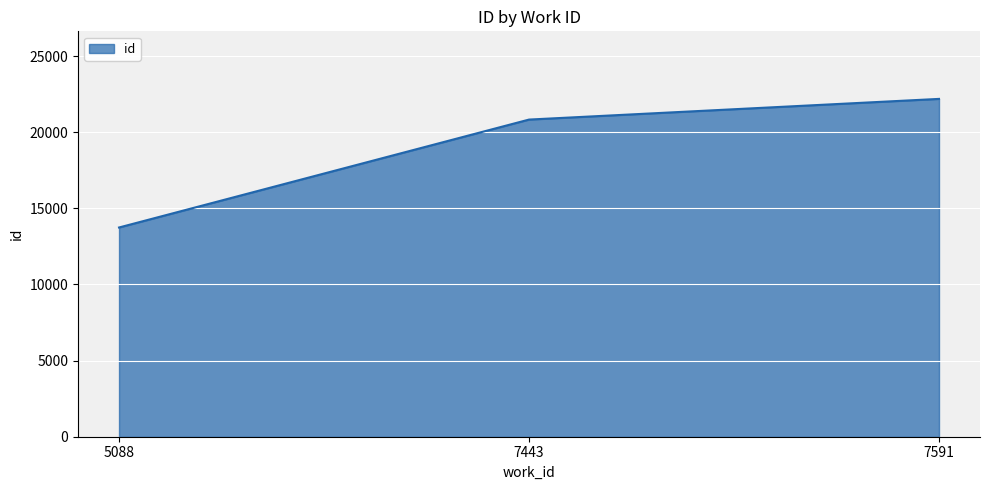

Count the values in the range 13740 to 22185.

3